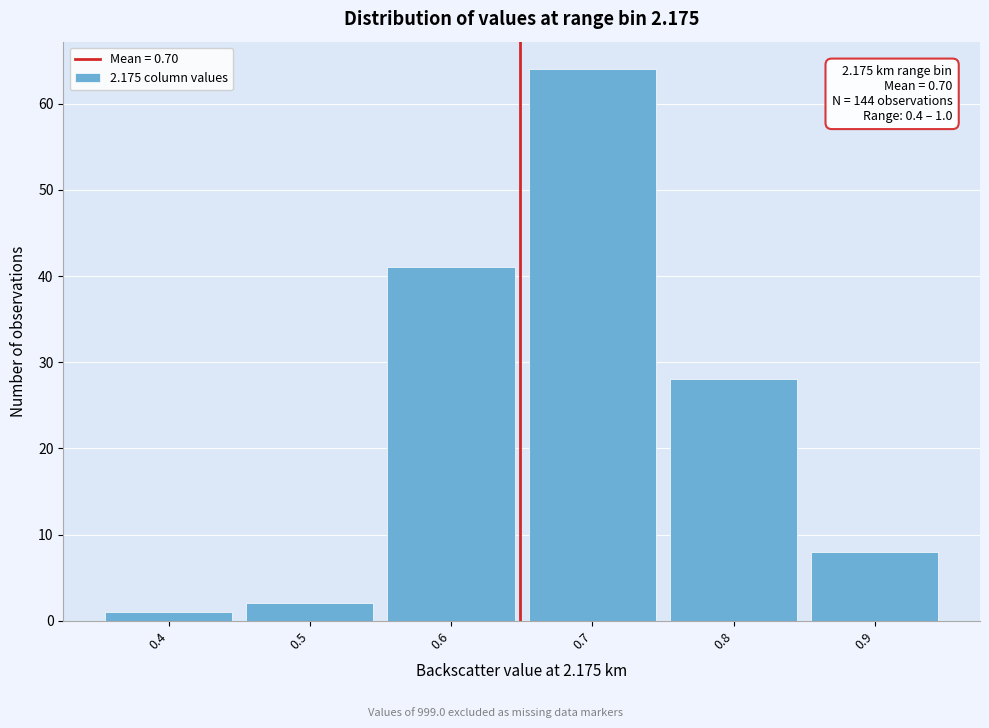

Reading left to right, transcribe all the data shown in this chart.

0.4=1	0.5=2	0.6=41	0.7=64	0.8=28	0.9=8